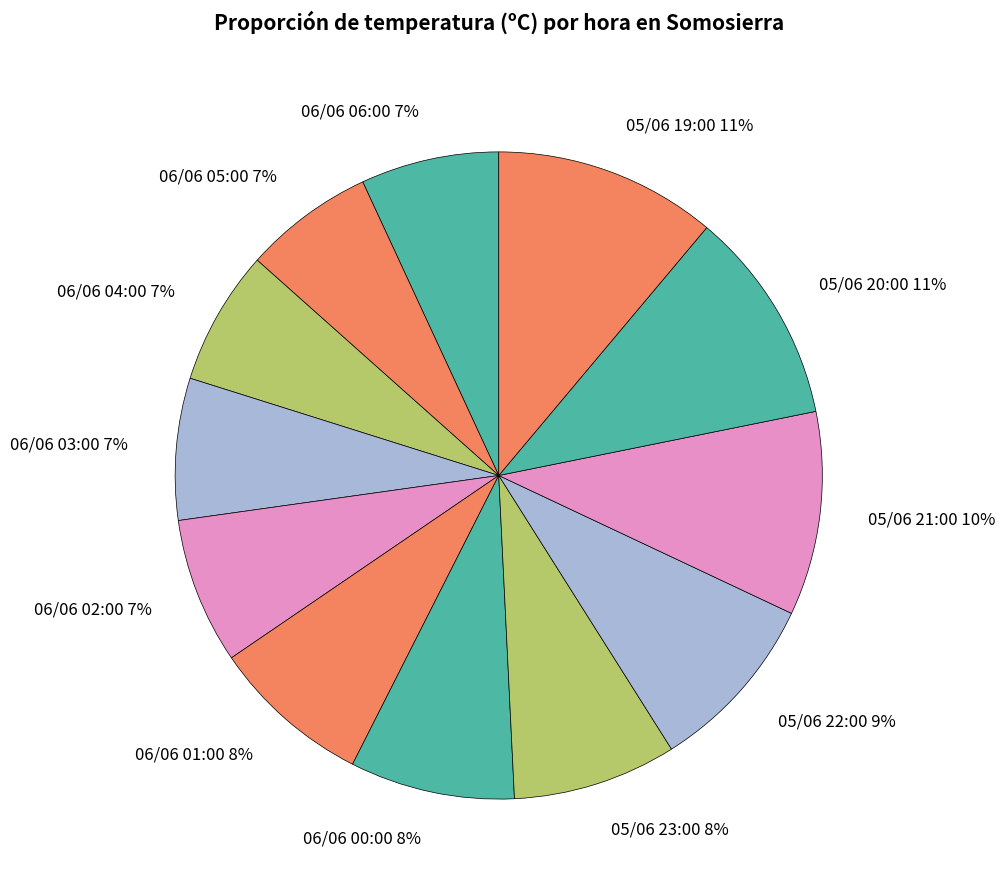

Does 06/06 01:00 account for over 50% of the chart?

No